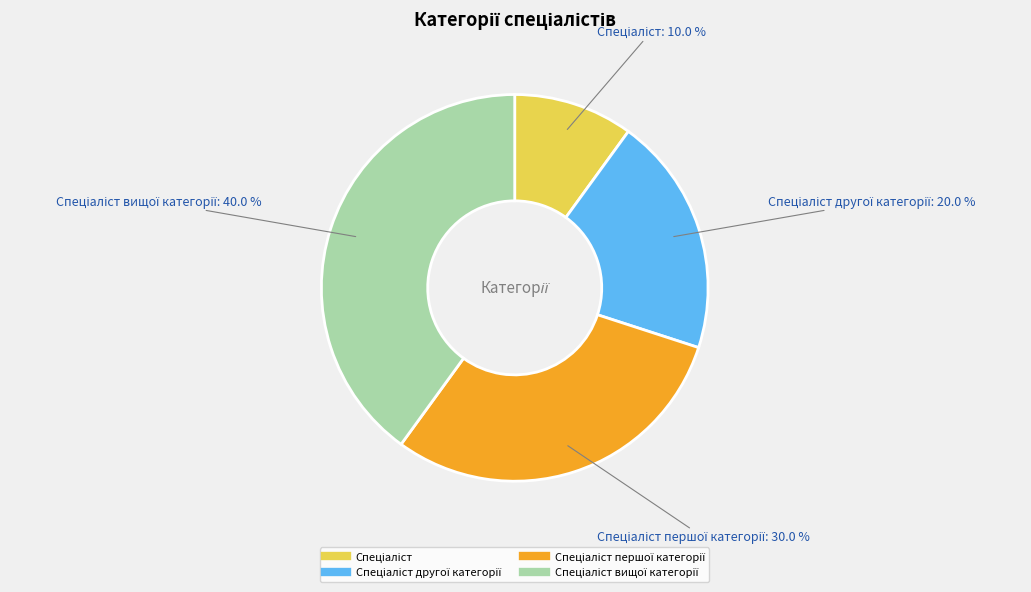

Is there any slice that represents more than half of the pie?

No